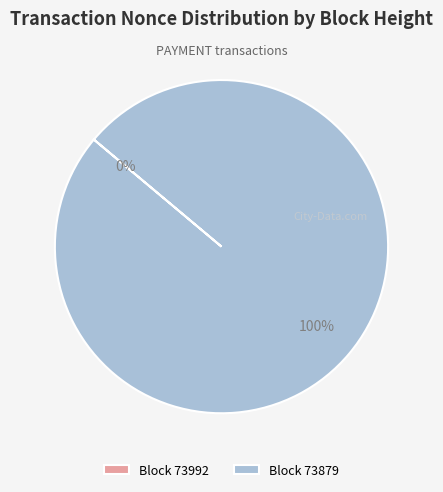

To the nearest percent, what is the combined percentage of 73879 and 73992?

100%